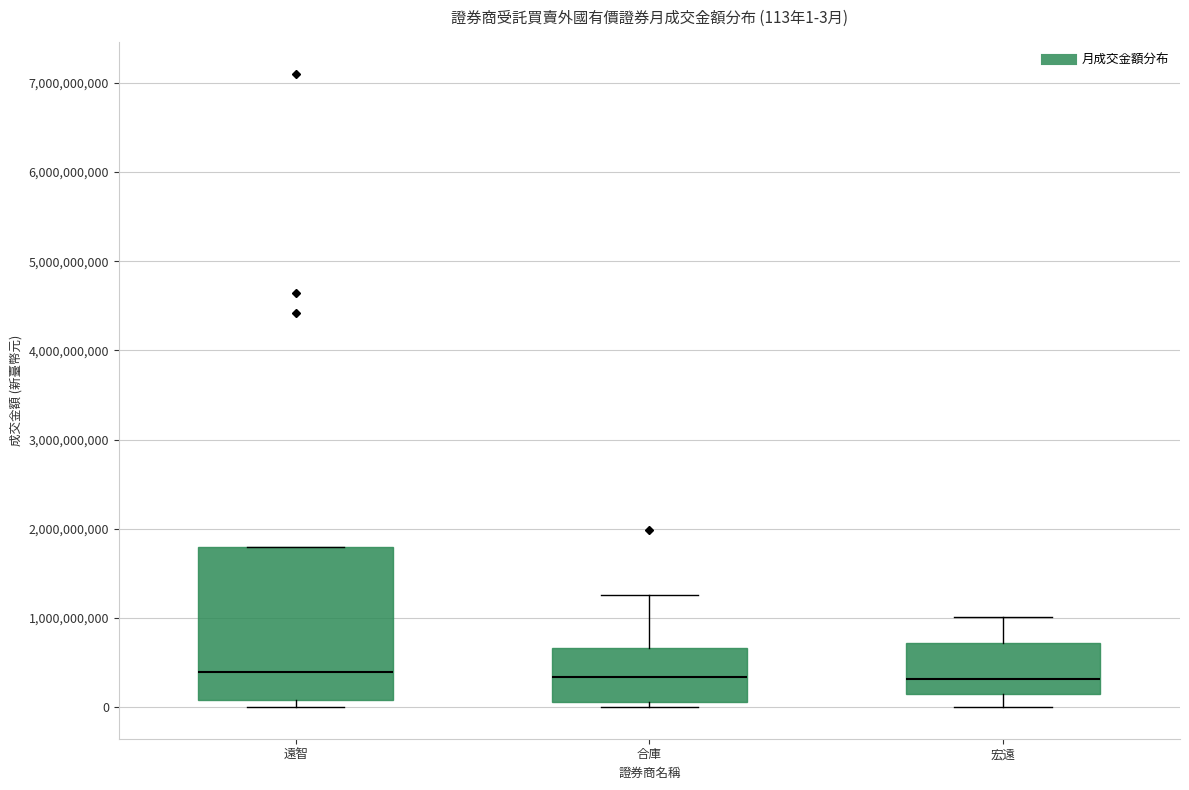

Which box is the tallest, from its lower edge to its upper edge?

遠智